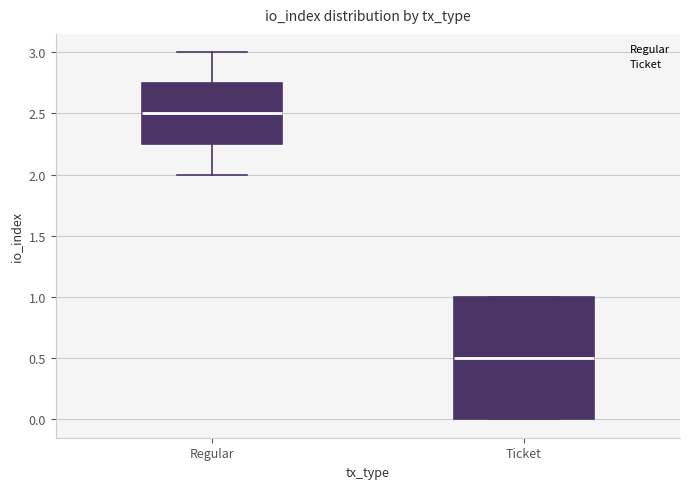

Which box is the tallest, from its lower edge to its upper edge?

Ticket